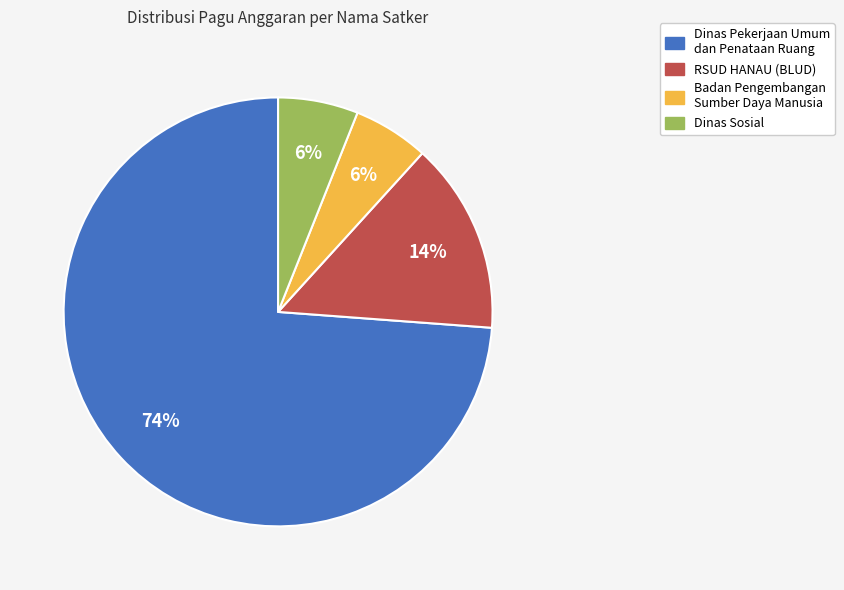

To the nearest percent, what is the difference between the largest and smallest slice percentages?

68%